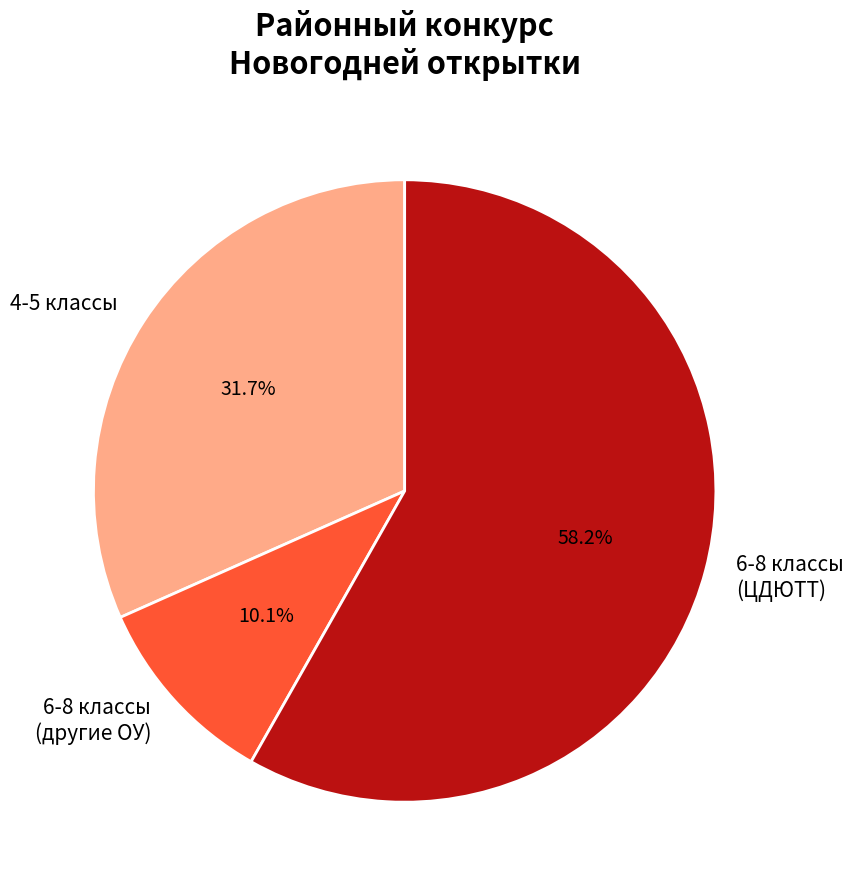

Rank the categories by value from lowest to highest.

6-8 классы (другие ОУ), 4-5 классы, 6-8 классы (ЦДЮТТ)